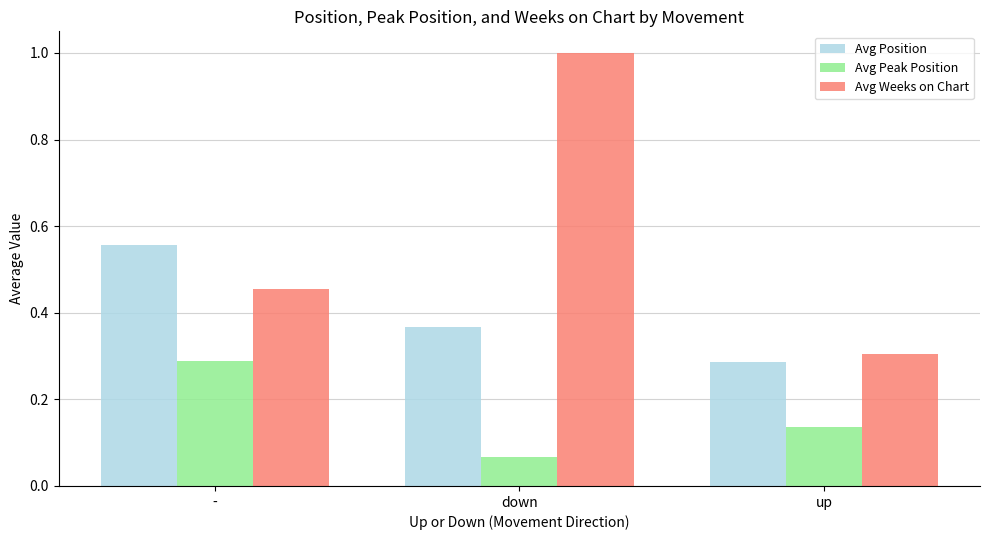

Between - and down, which series saw the biggest shift?

Avg Weeks on Chart